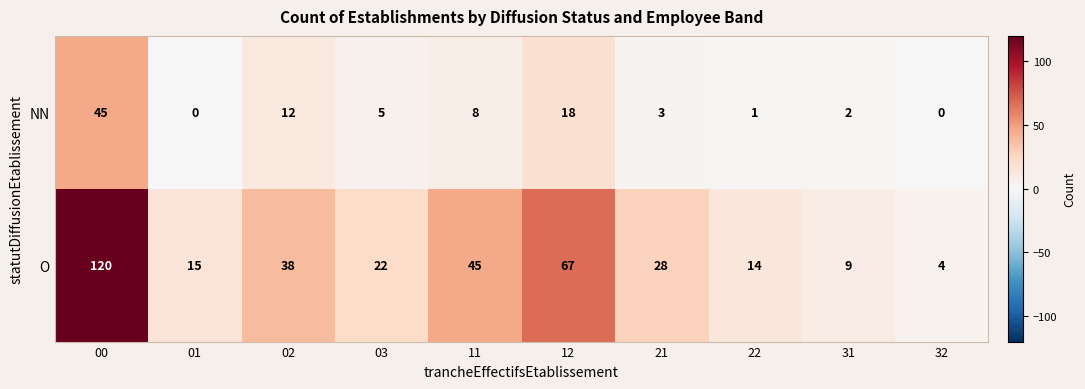

Reading right to left, what are all the values shown in this chart?

NN: 0	2	1	3	18	8	5	12	0	45
O: 4	9	14	28	67	45	22	38	15	120